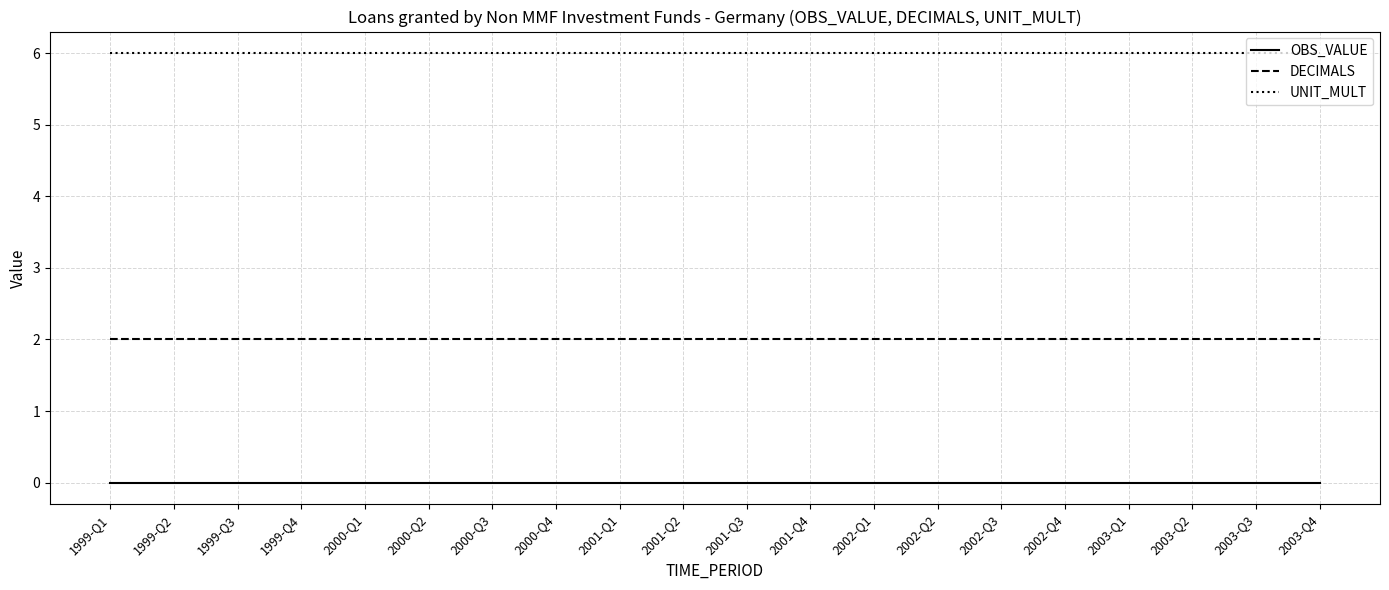

True or false: UNIT_MULT has a value of 2 at 1999-Q2.

False